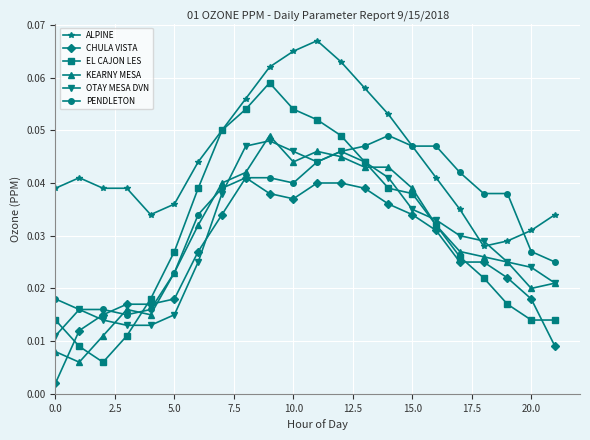

Count the KEARNY MESA values in the range 0 to 1.

22